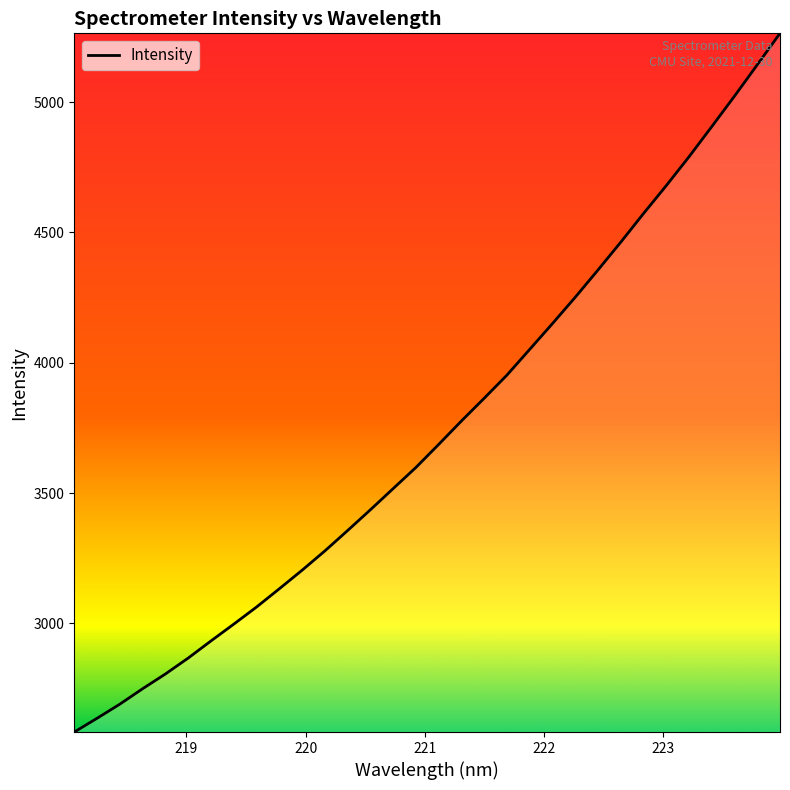

True or false: the data has more than 2 interior local peaks.

False